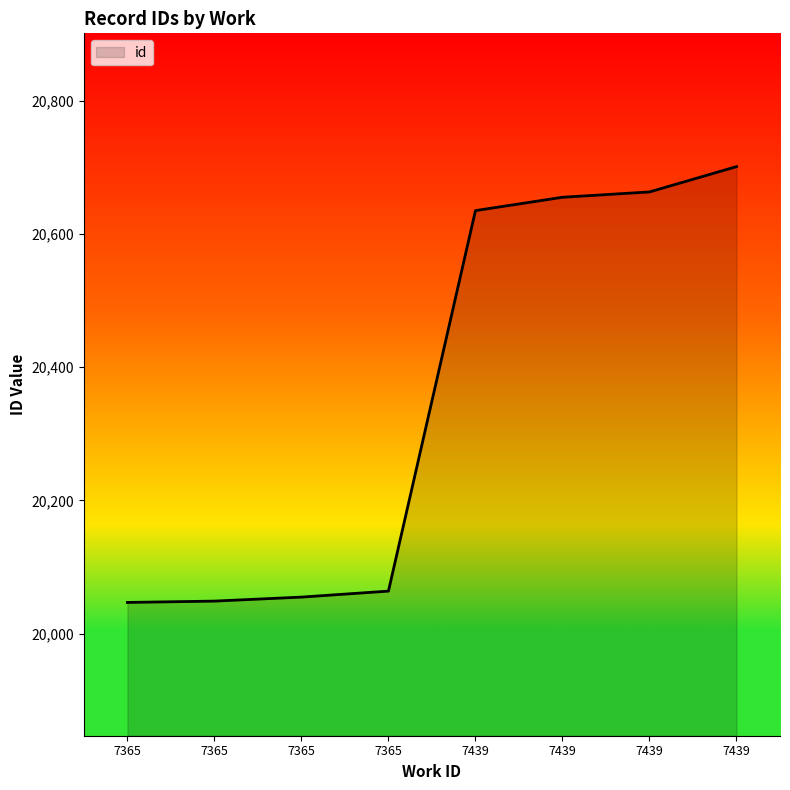

How many lines are shown in the chart?

1